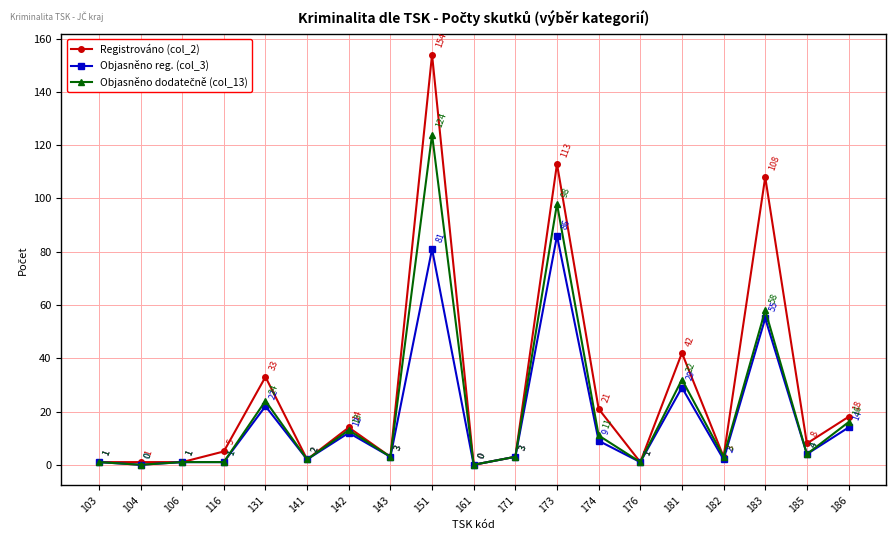

Where does the Objasněno reg. (col_3) series first go above 3?

131